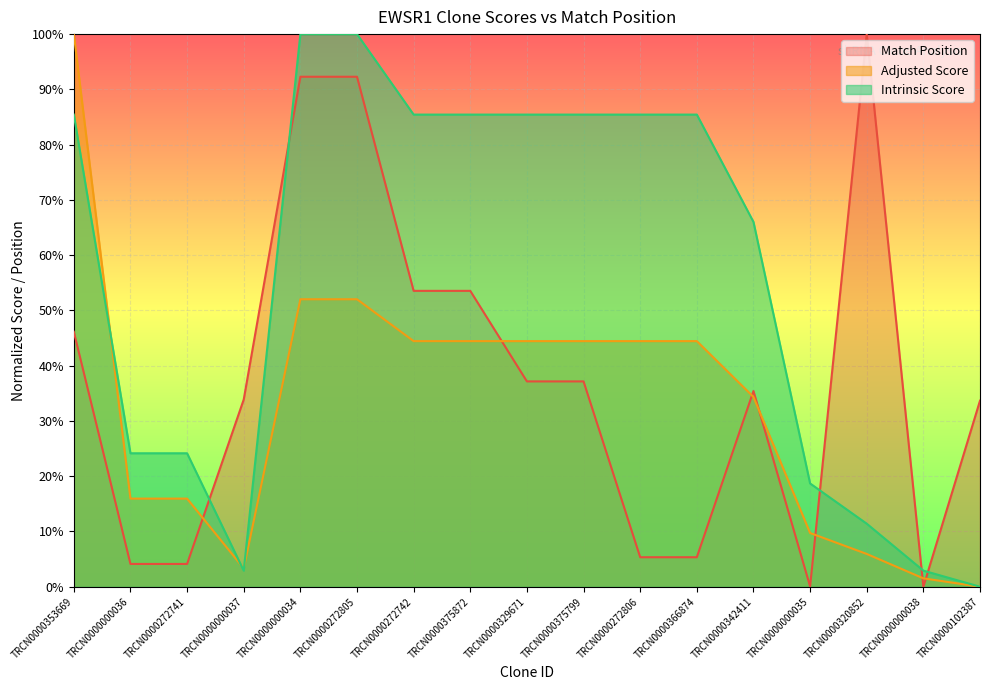

The value of Match Position at TRCN0000000037 is 0.3. True or false?

True